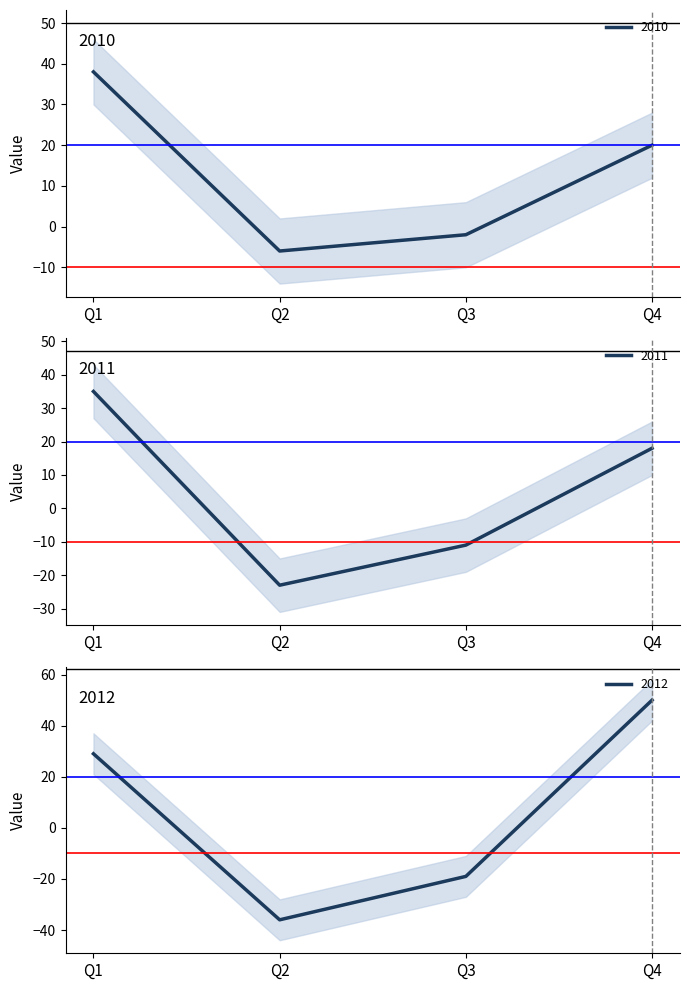

What is the total value across all series at Q2?

-65